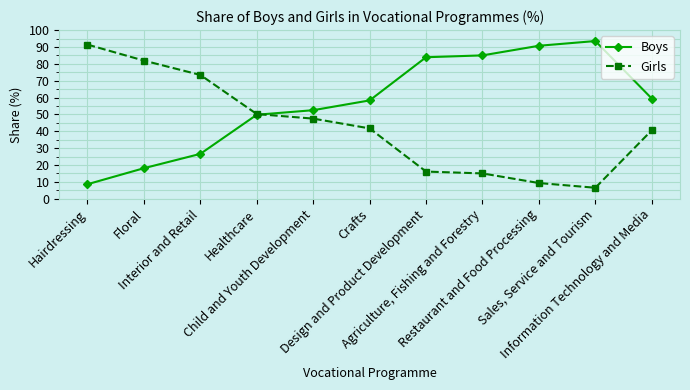

True or false: Girls and Boys intersect in this chart.

True